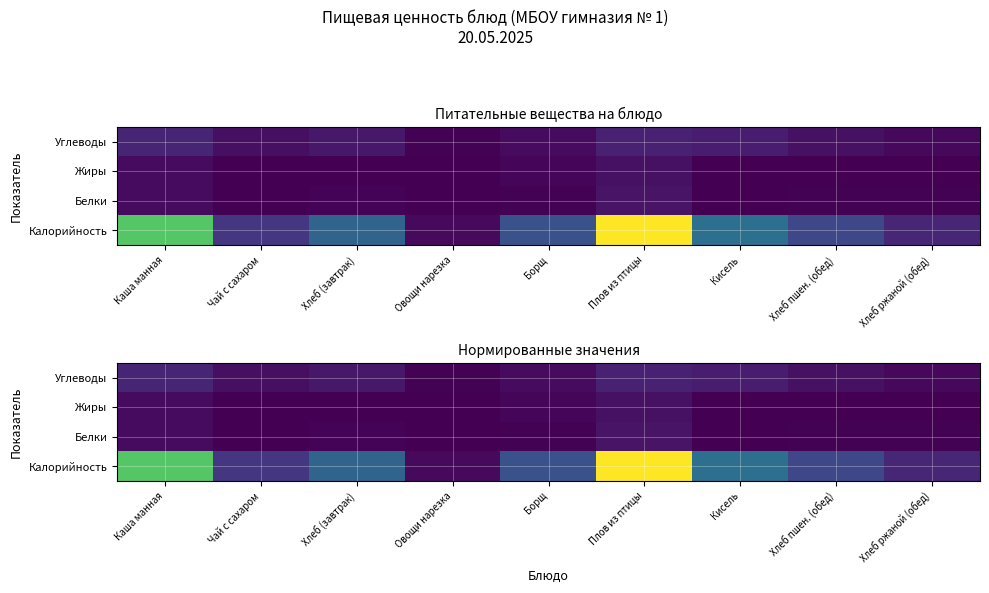

List the series in order of their peak value, lowest first.

Жиры, Белки, Углеводы, Калорийность